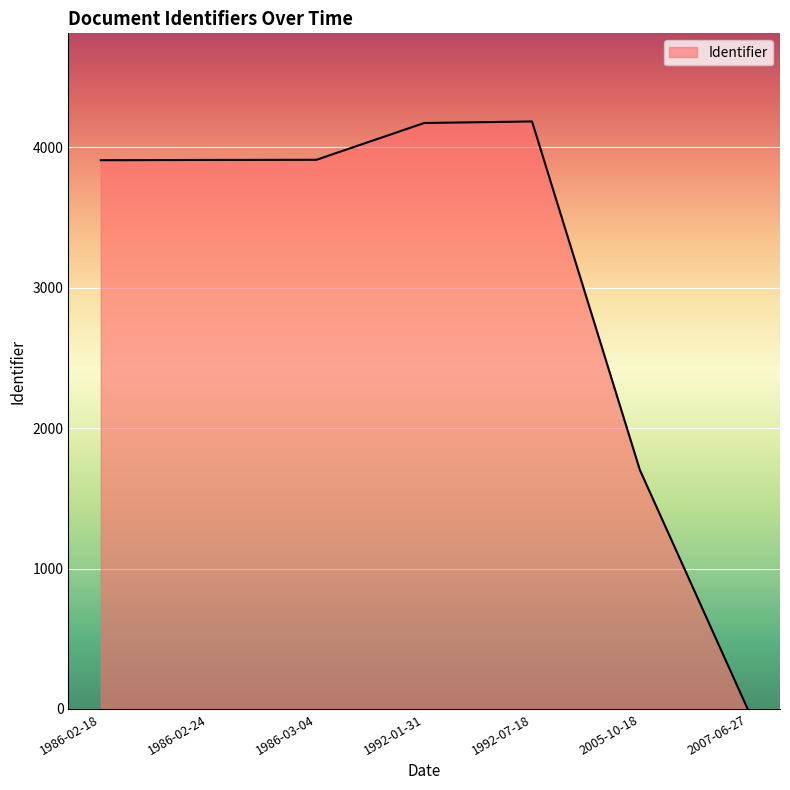

At which label is the value closest to 2091?

2005-10-18